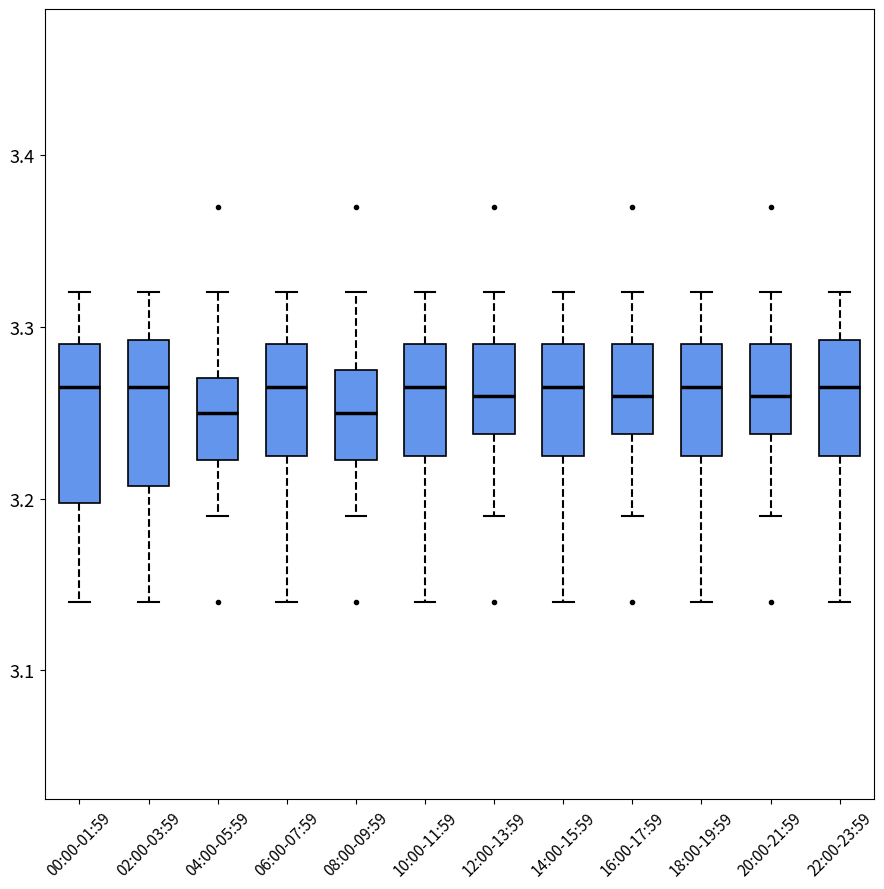

Where does the lower whisker of the box for 18:00-19:59 end on the y-axis? The values are not printed on the chart, so give them approximately, as read against the axis.

3.14